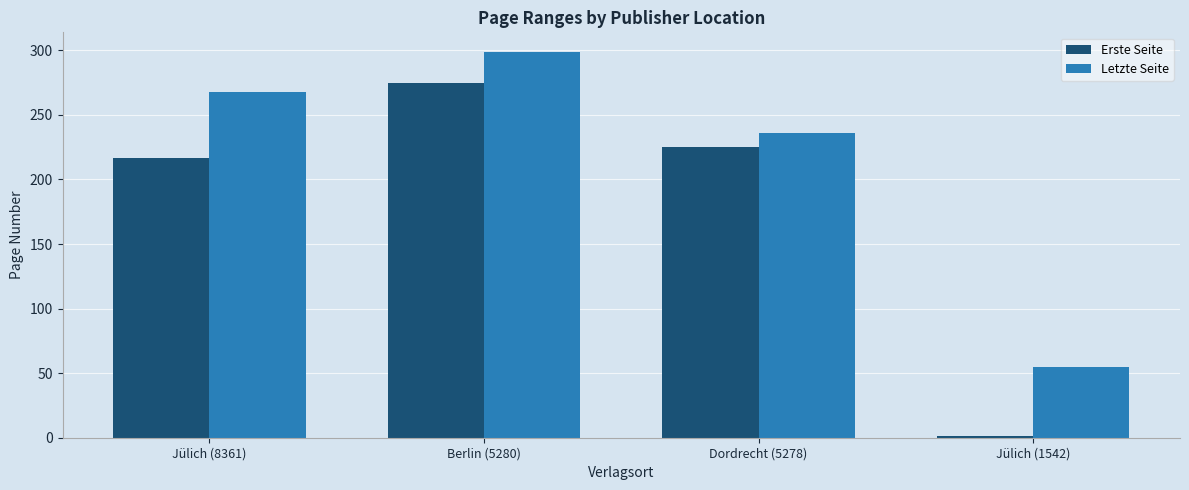

List the series in order of their peak value, lowest first.

Erste Seite, Letzte Seite